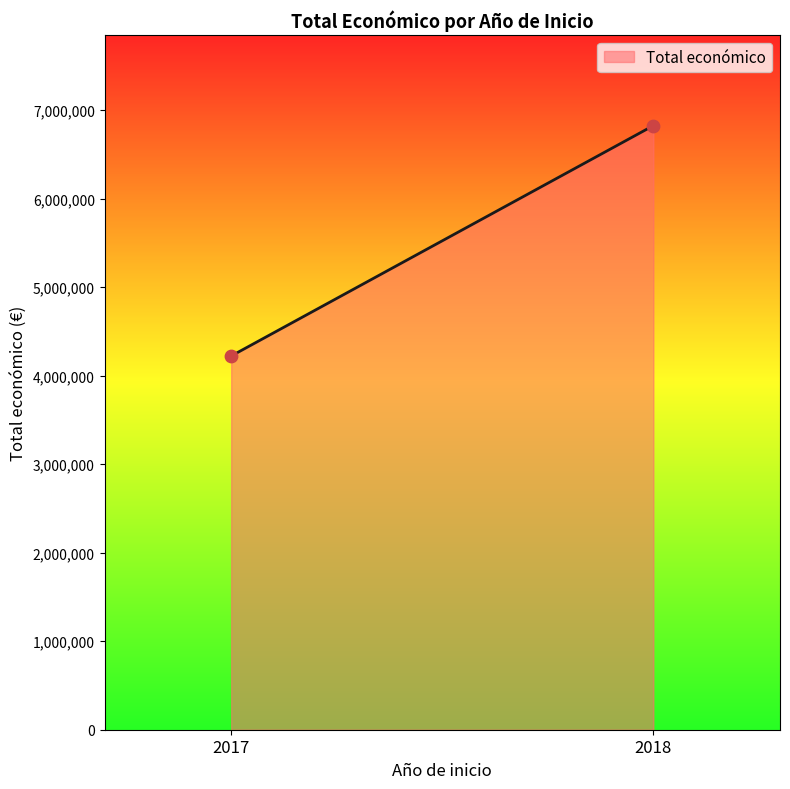

What is the range of Y values (max minus min)?

2602442